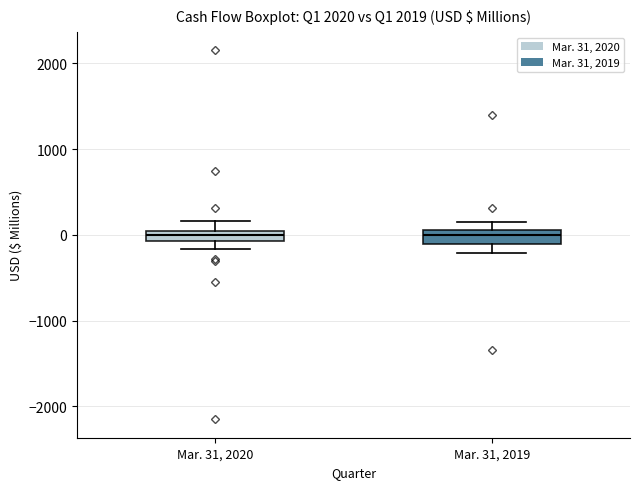

Where is the lower edge of the box for Mar. 31, 2019 on the y-axis? The values are not printed on the chart, so give them approximately, as read against the axis.

-100